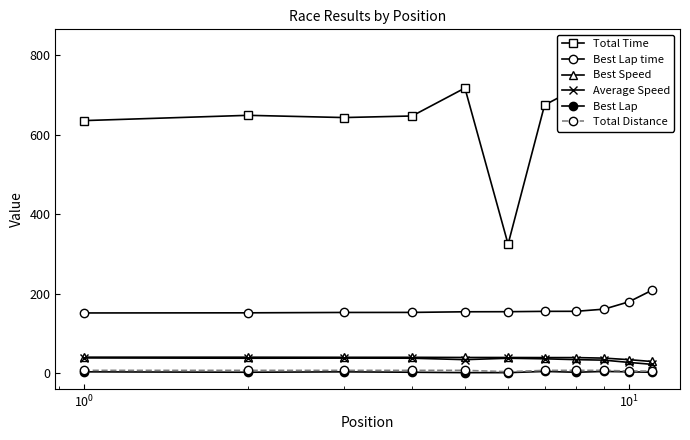

Is the value of Total Time at 6 greater than the value of Best Lap at 10?

Yes